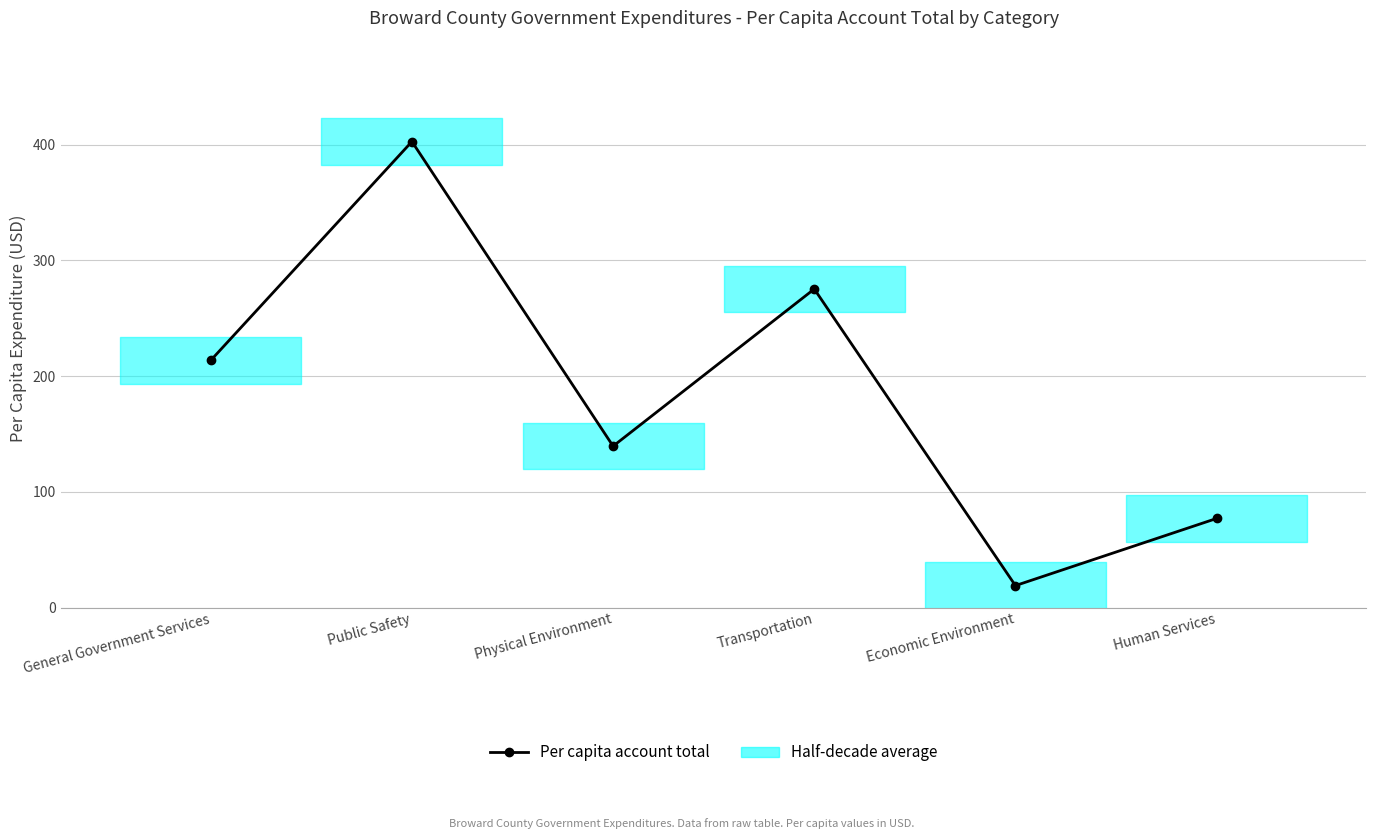

How many points are higher than both their immediate neighbors (excluding endpoints)?

2